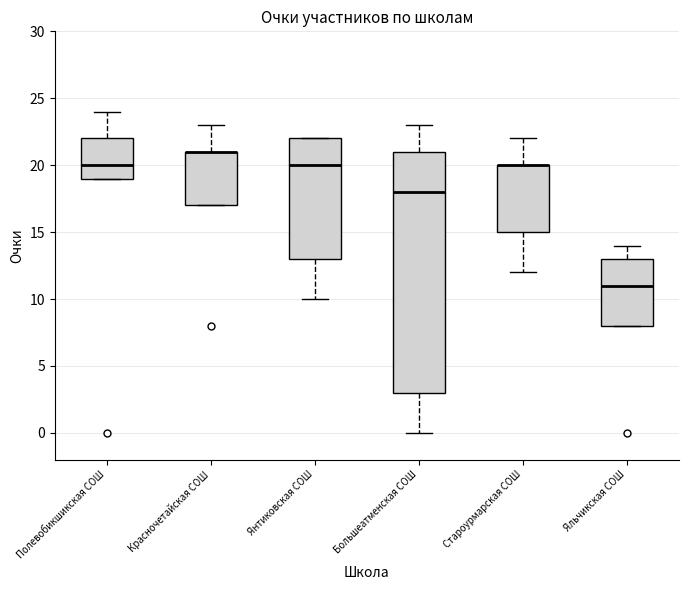

Reading left to right, transcribe this box plot: for each box, give where its median line is, the range the box spans, and where its two whiskers end, as read against the y-axis. The values are not printed on the chart, so give them approximately, as read against the axis.

Полевобикшикская СОШ: median 20, box 19 to 22, whiskers 19 to 24
Красночетайская СОШ: median 21 (drawn on the box's upper edge), box 17 to 21, whiskers 17 to 23
Янтиковская СОШ: median 20, box 13 to 22, whiskers 10 to 22
Большеатменская СОШ: median 18, box 3 to 21, whiskers 0 to 23
Староурмарская СОШ: median 20 (drawn on the box's upper edge), box 15 to 20, whiskers 12 to 22
Яльчикская СОШ: median 11, box 8 to 13, whiskers 8 to 14